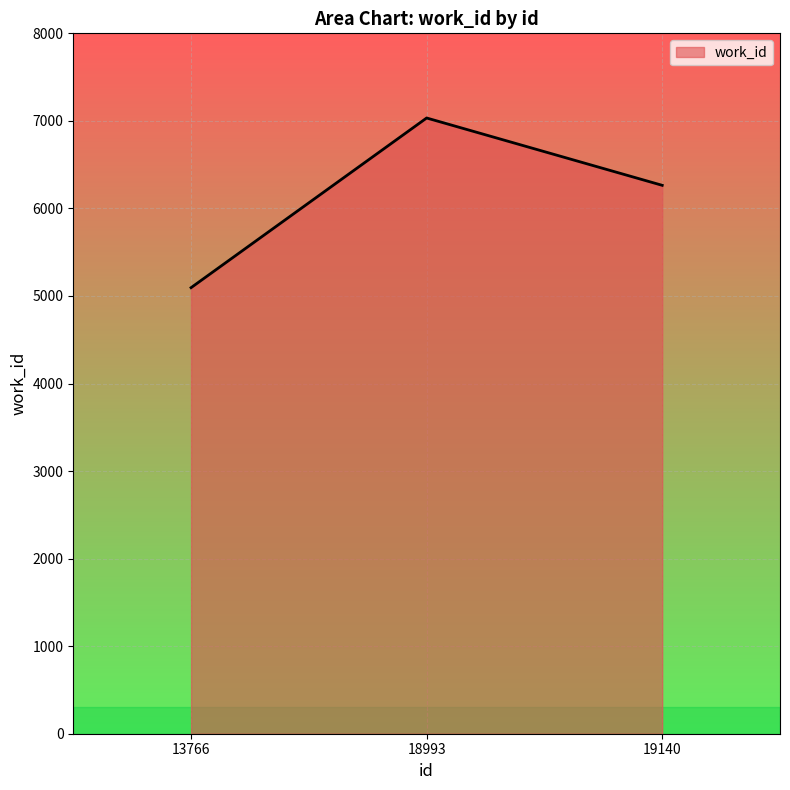

What is the maximum value shown in the chart?

7033